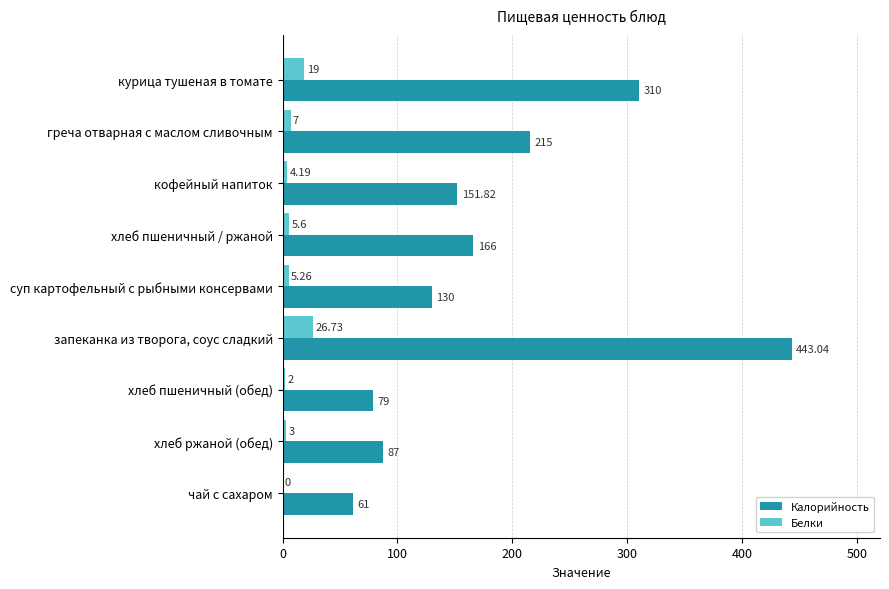

Is the value of Калорийность at курица тушеная в томате greater than the value of Белки at курица тушеная в томате?

Yes